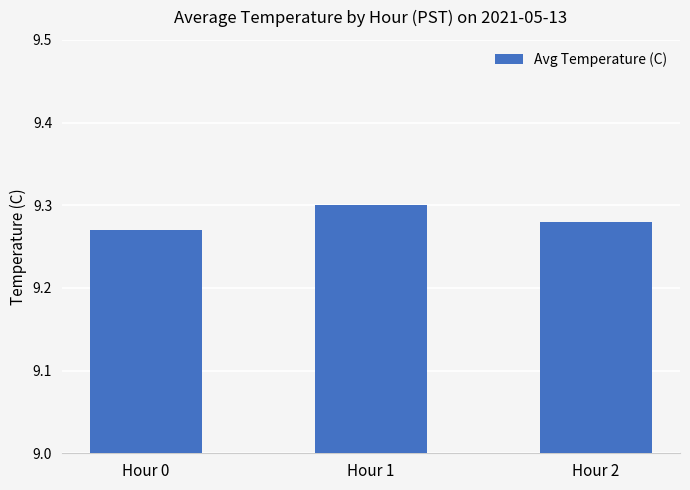

How many values are between 9 and 10?

3